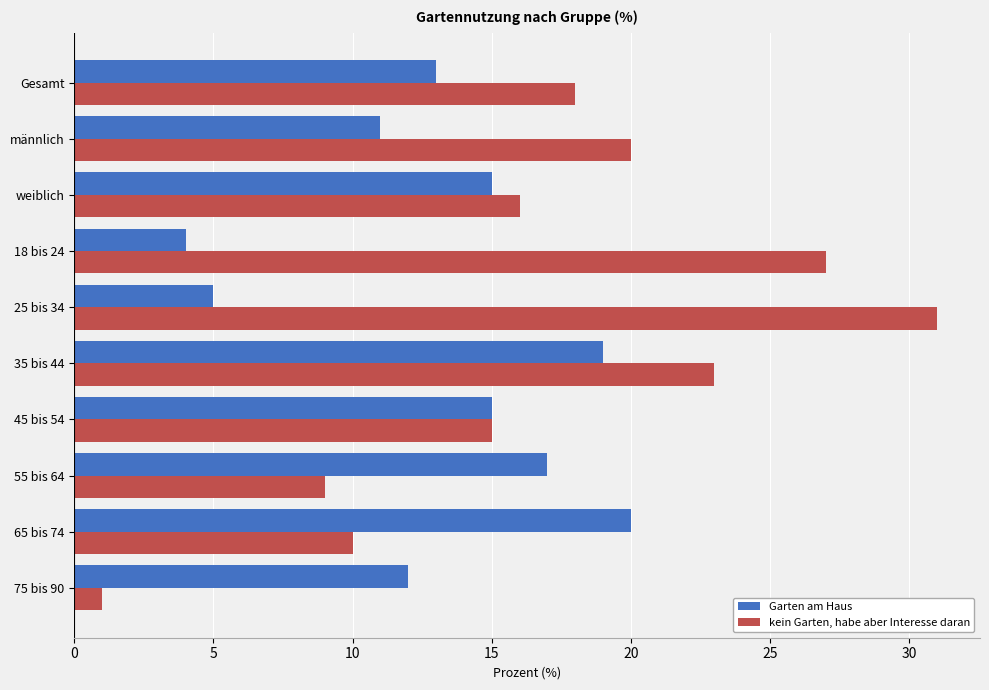

Which series has the largest total across all categories?

kein Garten, habe aber Interesse daran